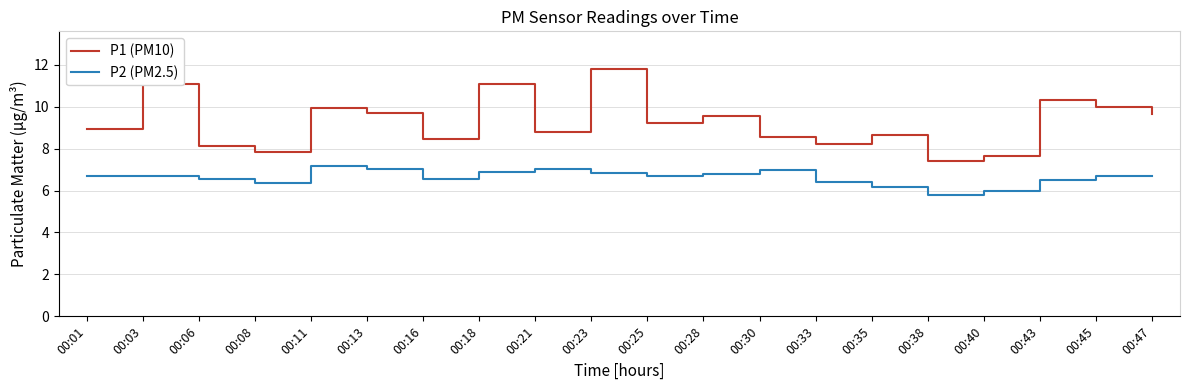

What is the spread (max minus min) of values at 00:30?

1.6